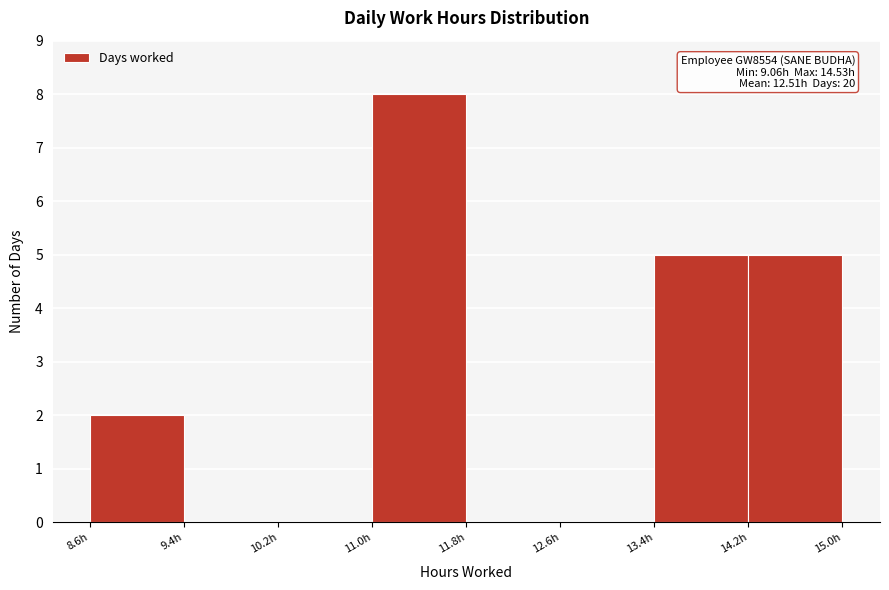

Over which range of the x-axis is the bar tallest?

11.0 to 11.8